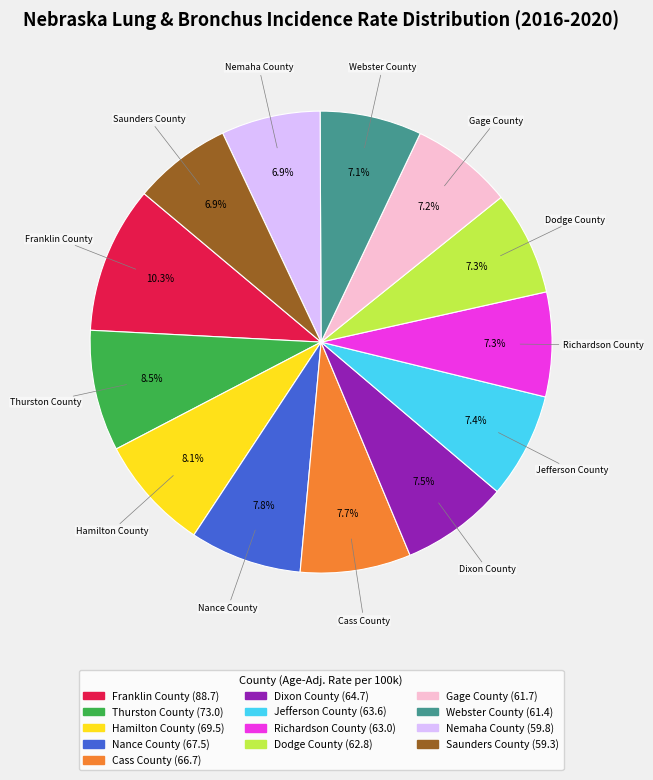

To the nearest percent, what is the difference between the largest and smallest slice percentages?

3%